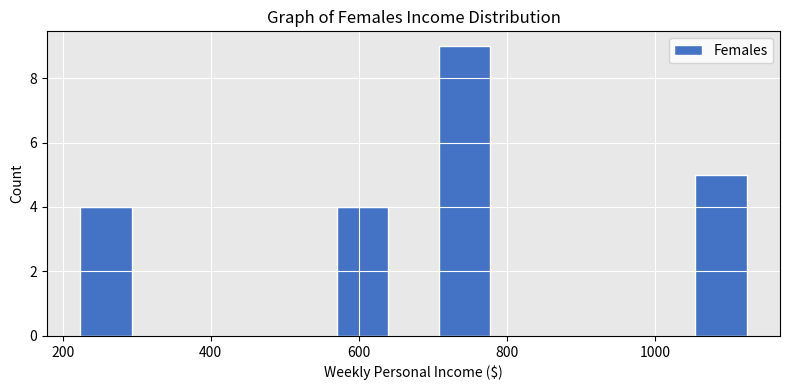

Around what value on the x-axis is the tallest bar? Give the approximate position of its centre, as read against the axis.

740